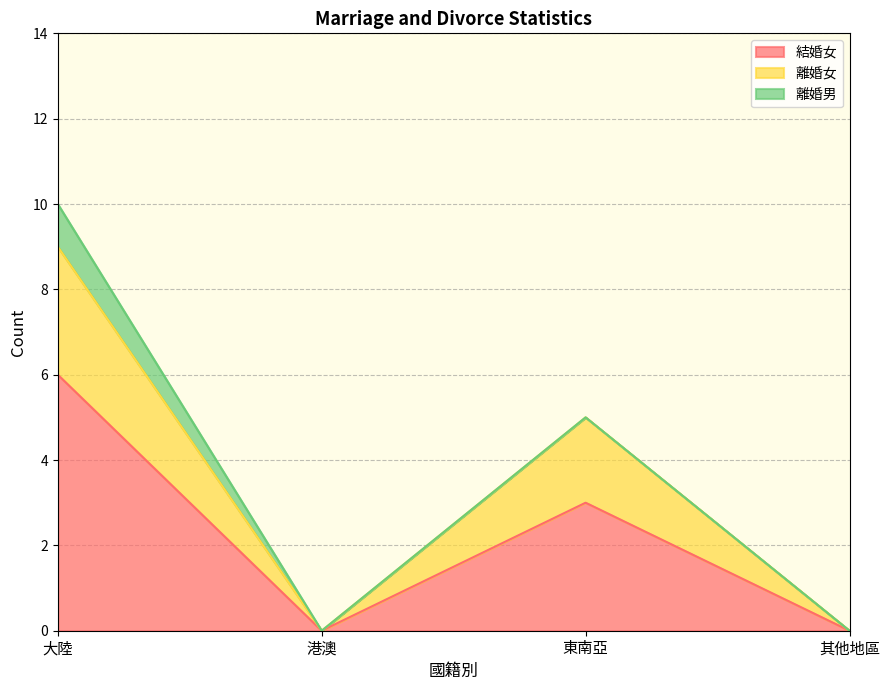

At which label does 結婚女 reach its peak?

大陸